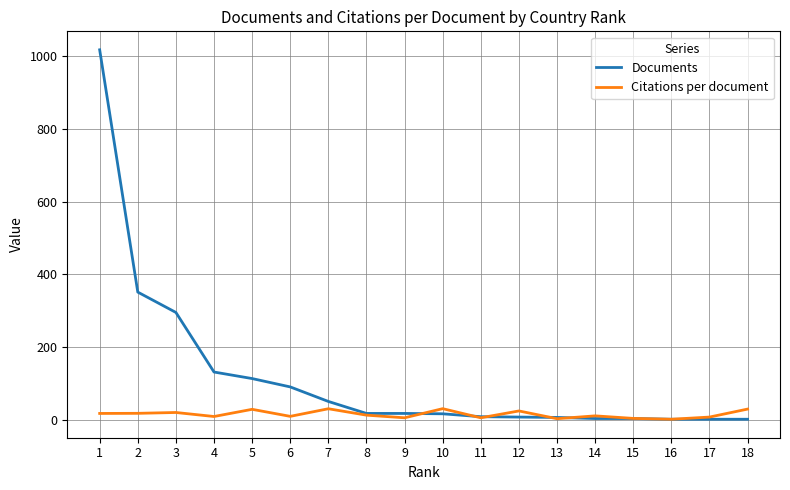

What is the total value across all series at 15?

6.3